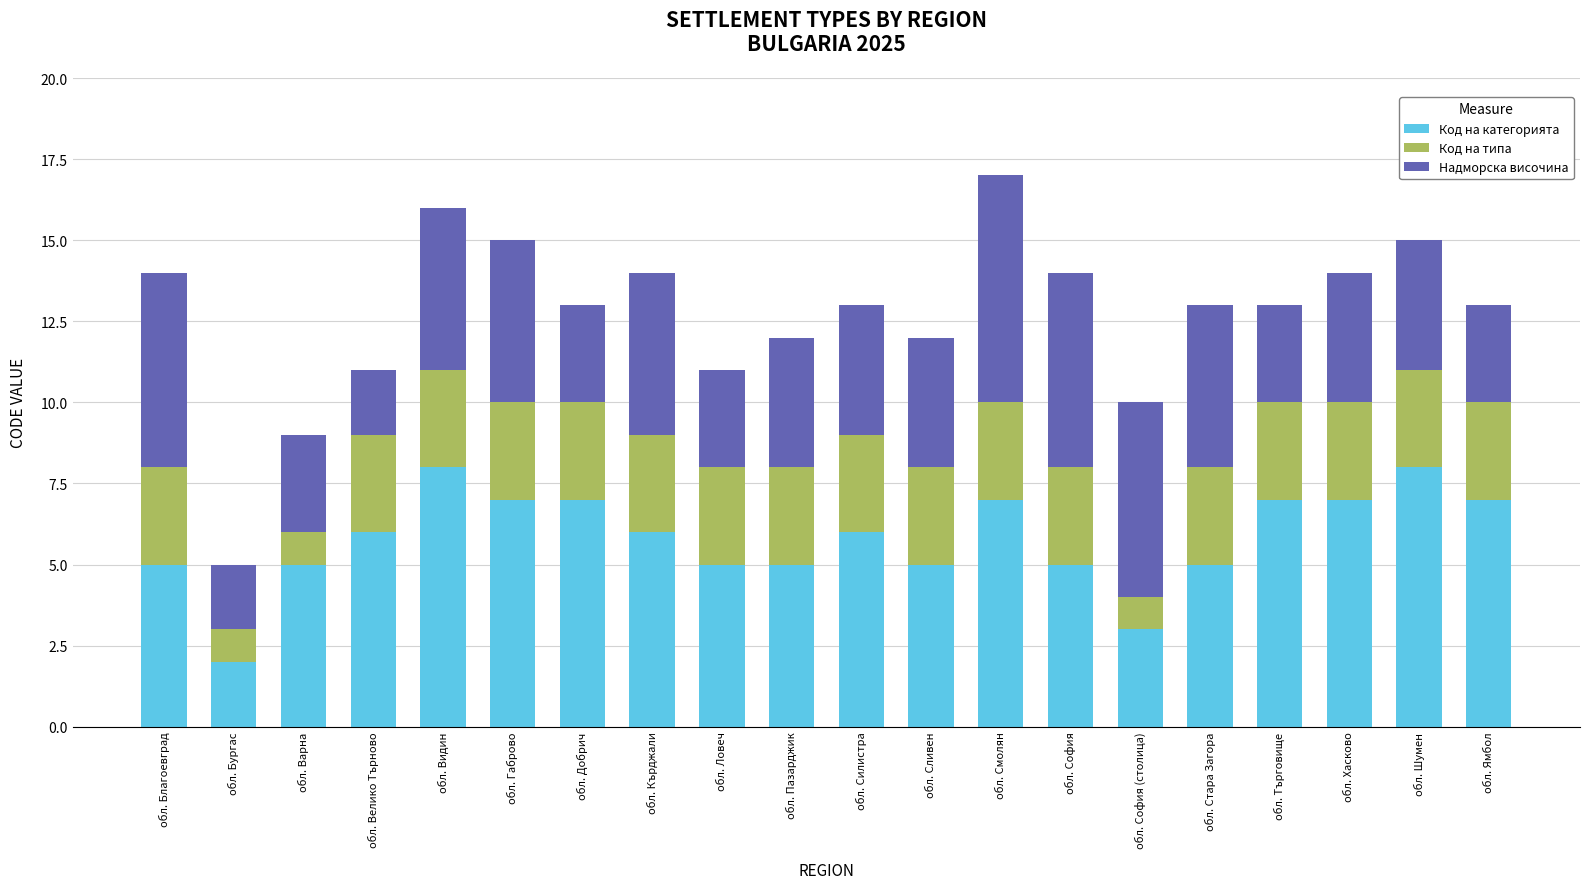

Is it true that Код на категорията equals 8 at обл. Кърджали?

False